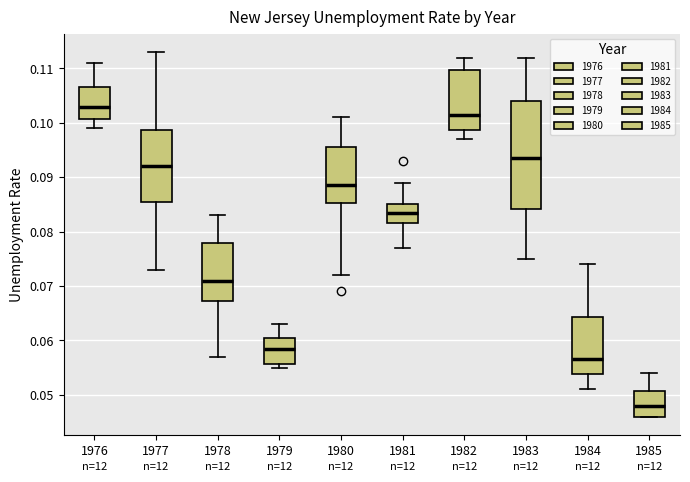

Comparing the boxes themselves (not the whiskers), which one is the tallest?

1983